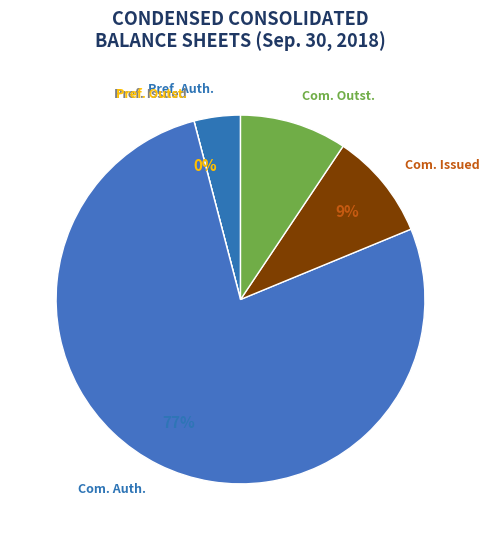

Which category accounts for the majority?

Common stock, authorized